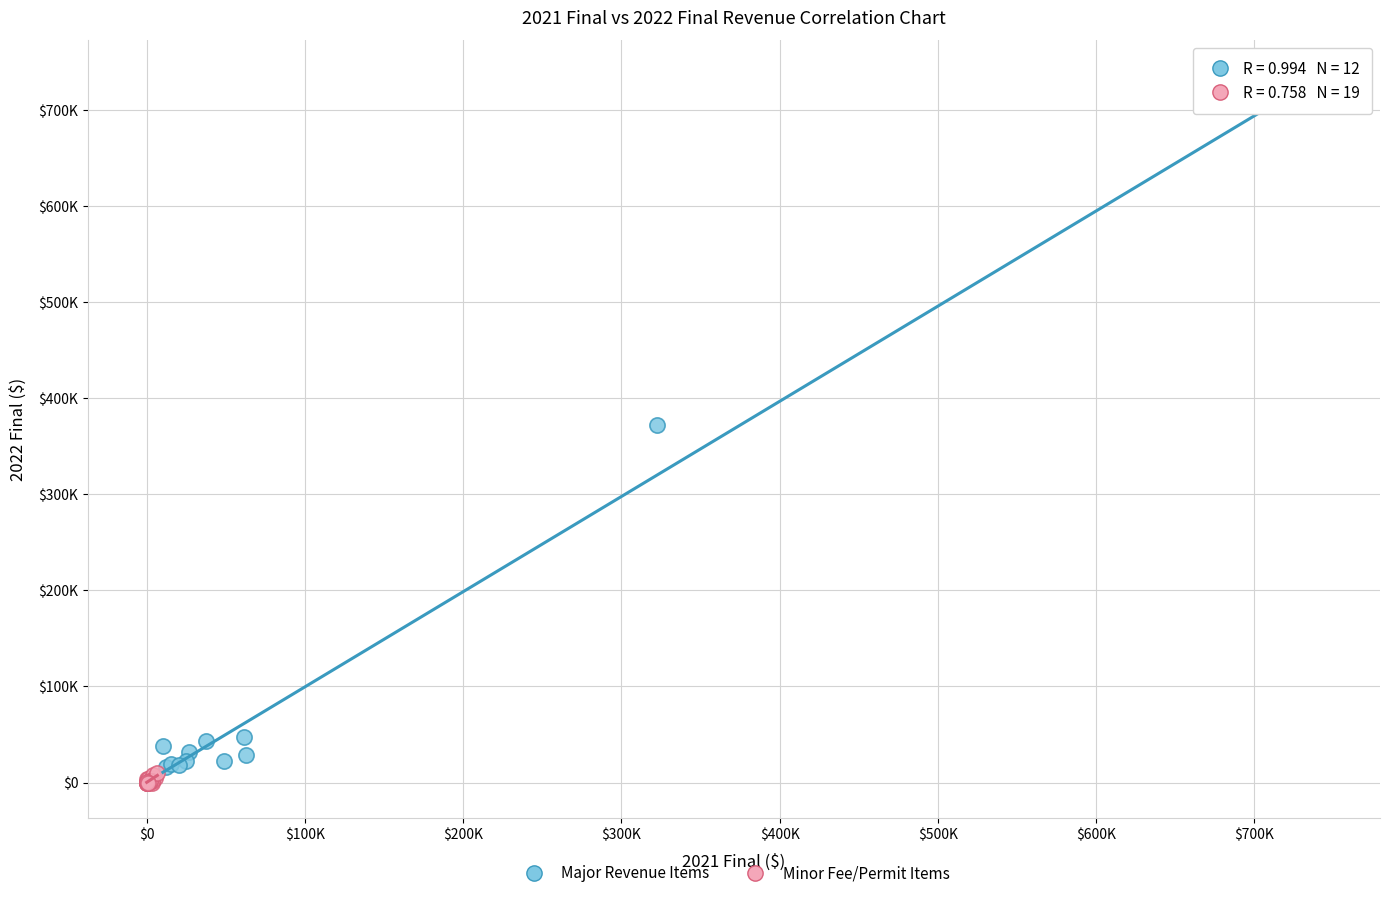

Which series has the widest spread of Y values?

Major Revenue Items